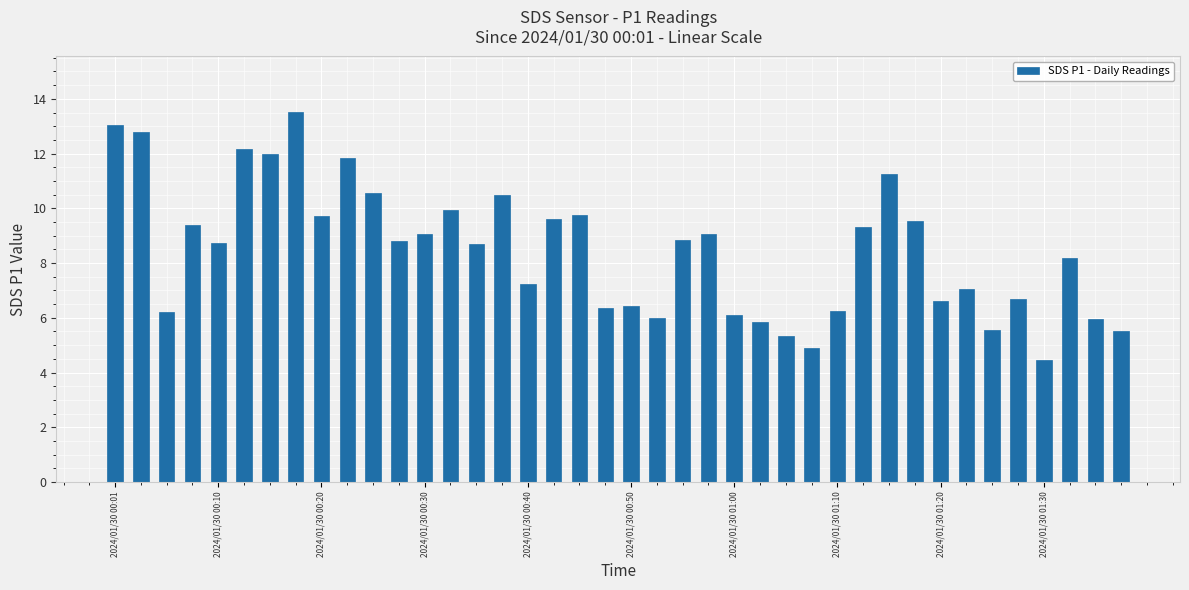

Count the number of values greater than 8.

23